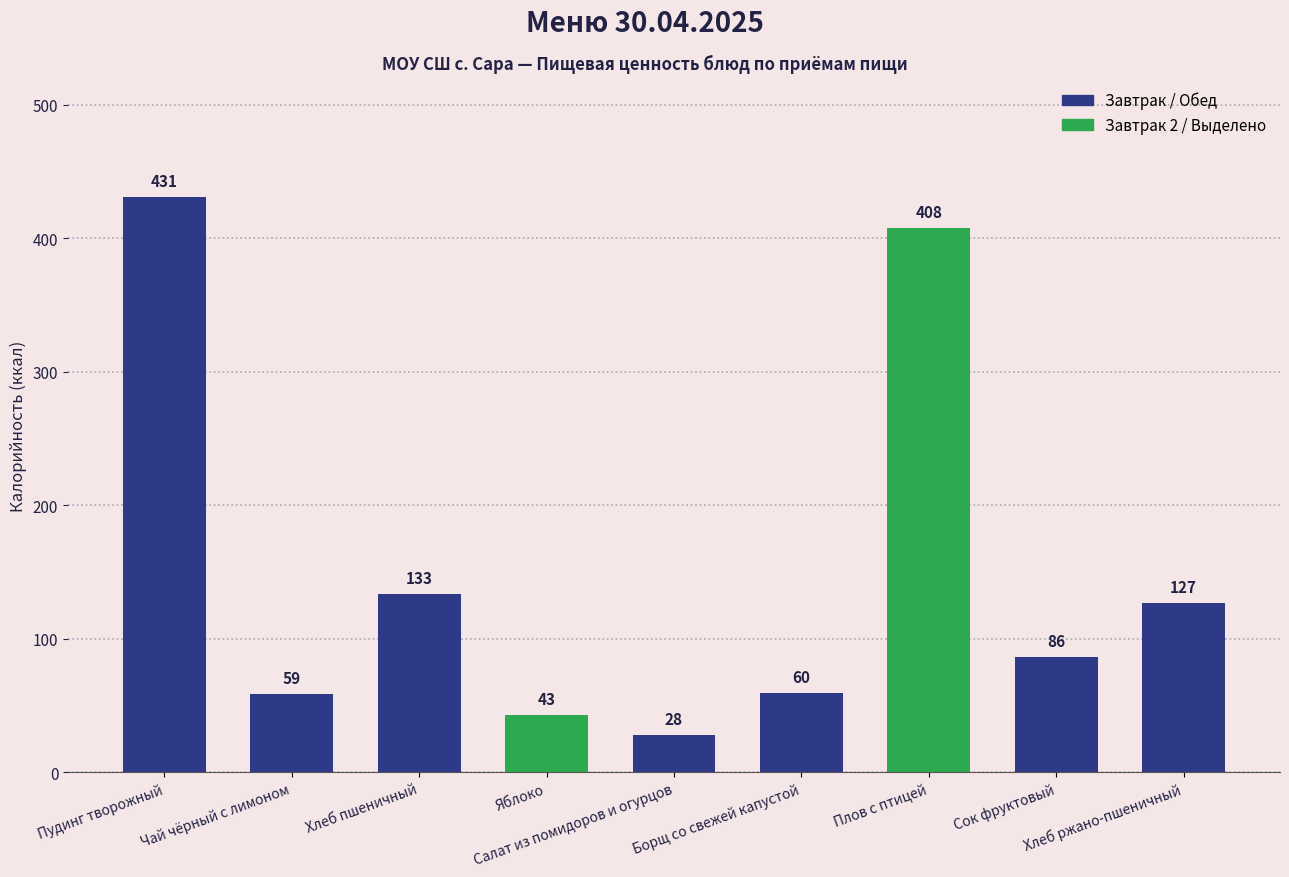

How many values are below 86?

4